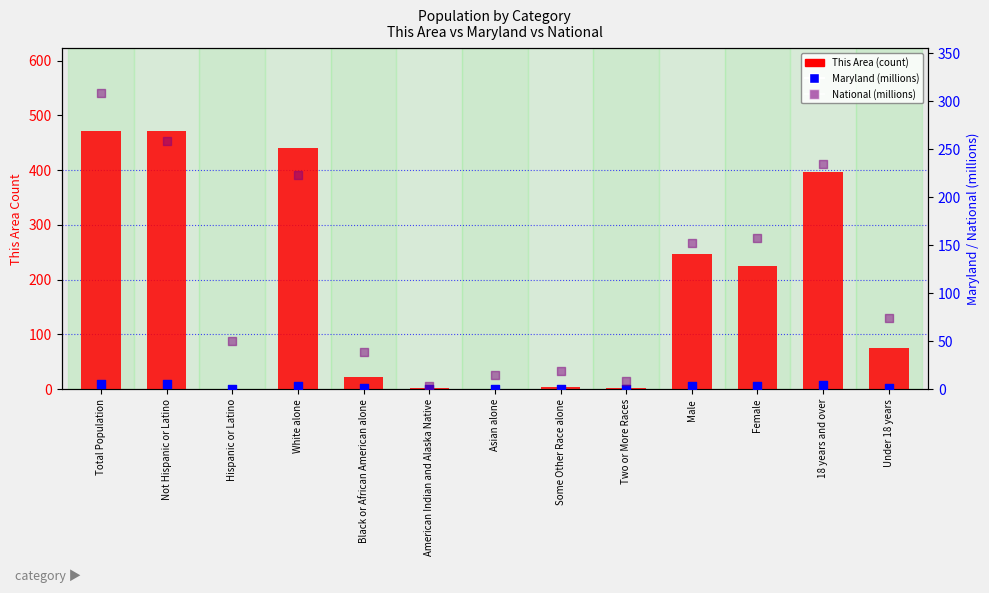

What is the total value across all series at Black or African American alone?

62.6